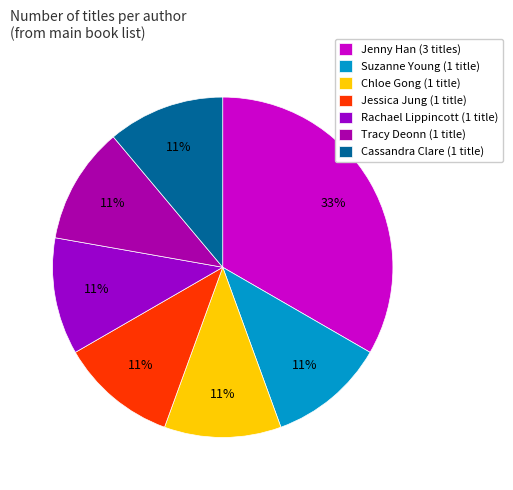

Does any single category account for the majority?

No